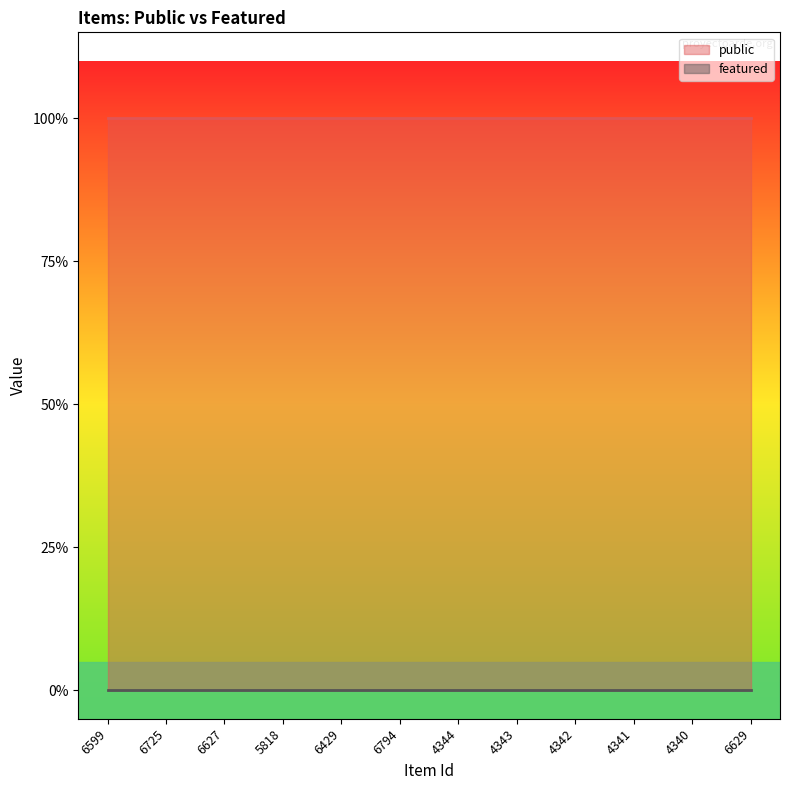

At which category is the sum across all series the highest?

6599